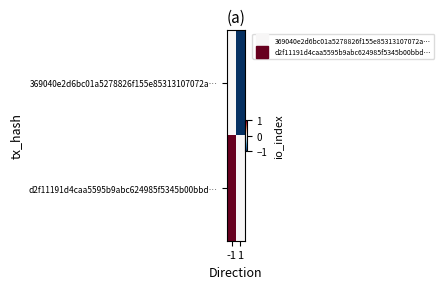

What is the maximum value shown in the chart?

1